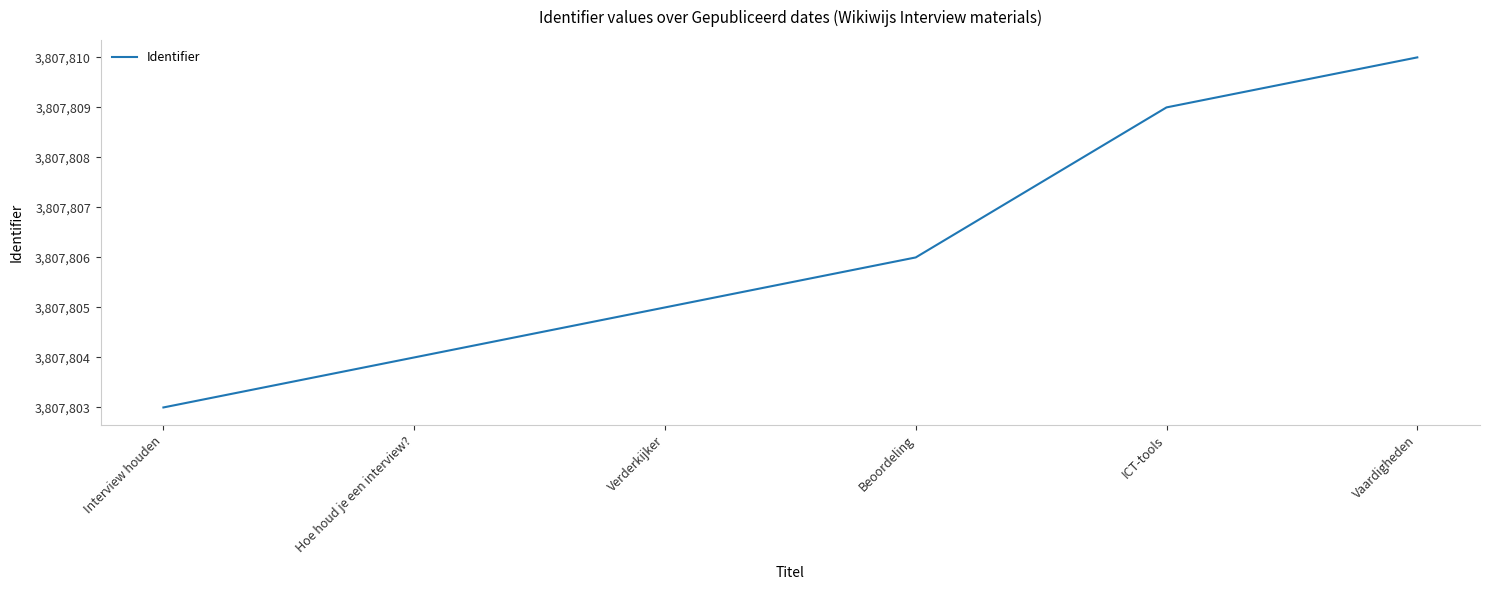

At which label is the value closest to 3807806?

Beoordeling